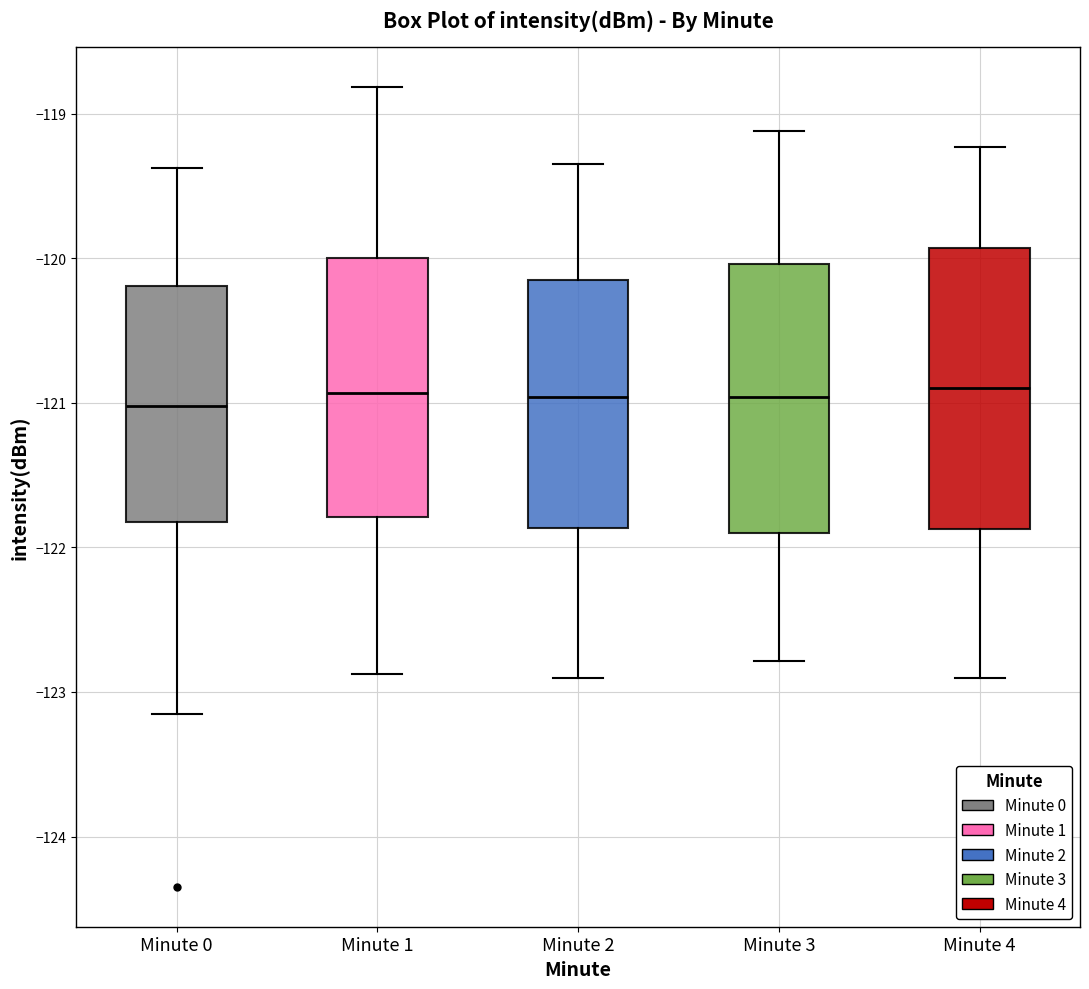

Reading left to right, transcribe this box plot: for each box, give where its median line is, the range the box spans, and where its two whiskers end, as read against the y-axis. The values are not printed on the chart, so give them approximately, as read against the axis.

Minute 0: median -121.0, box -121.8 to -120.2, whiskers -123.2 to -119.4
Minute 1: median -120.9, box -121.8 to -120.0, whiskers -122.9 to -118.8
Minute 2: median -121.0, box -121.9 to -120.2, whiskers -122.9 to -119.3
Minute 3: median -121.0, box -121.9 to -120.0, whiskers -122.8 to -119.1
Minute 4: median -120.9, box -121.9 to -119.9, whiskers -122.9 to -119.2